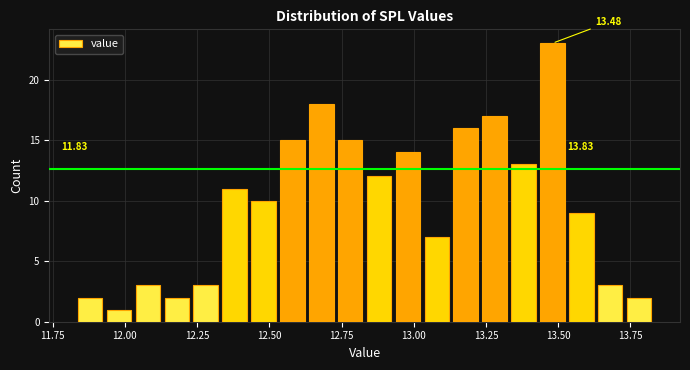

Read against the x-axis, roughly where is the centre of the tallest bar?

13.50